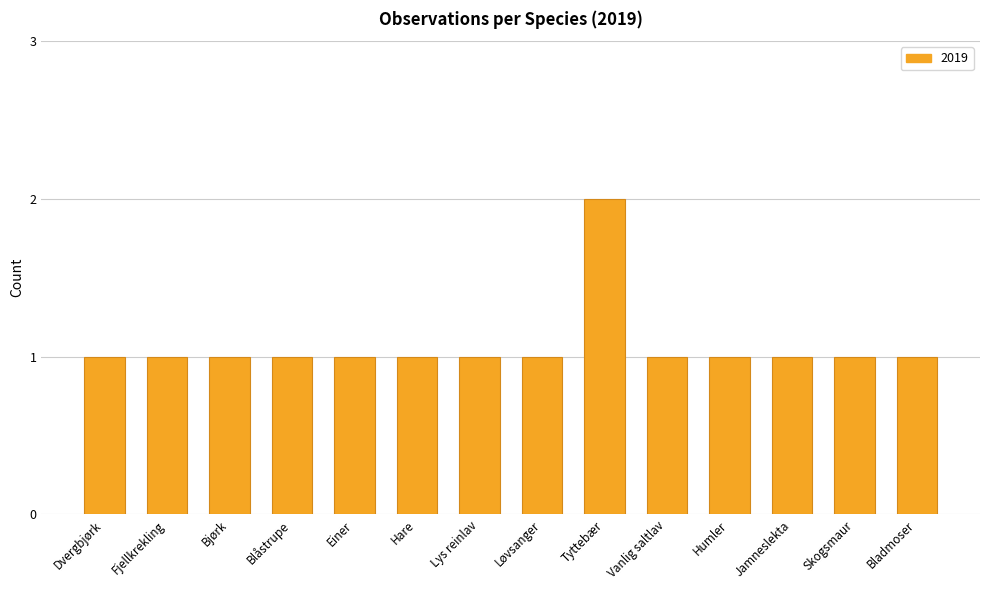

What is the difference between the maximum and minimum values?

1